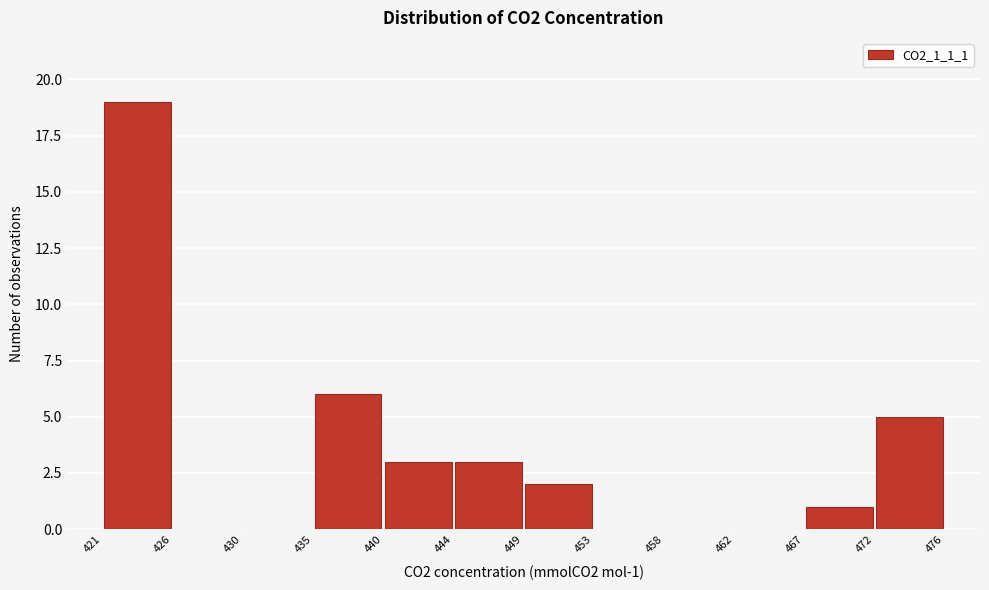

Which range on the x-axis has the tallest bar?

421 to 426